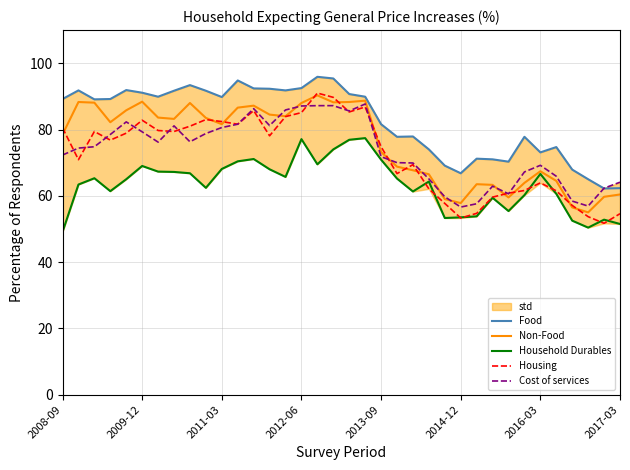

The value of Food at 34 is 41.3. True or false?

False